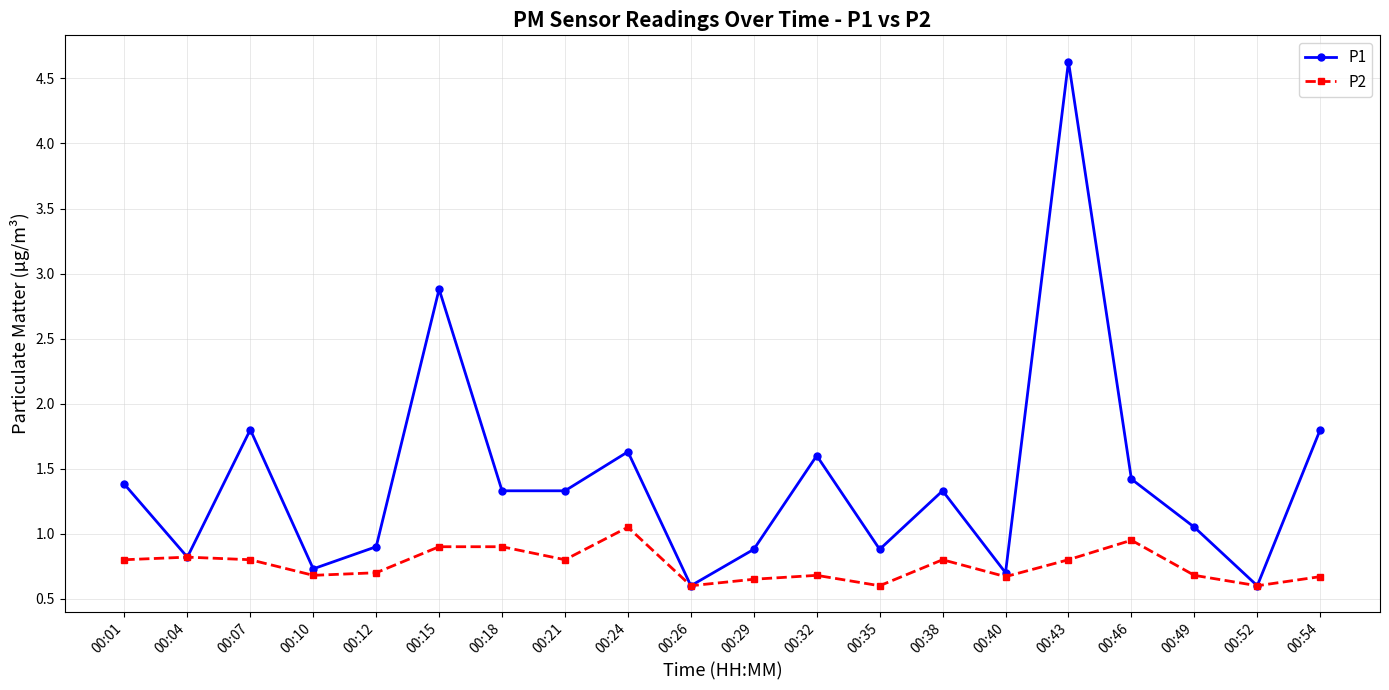

How many lines are shown in the chart?

2